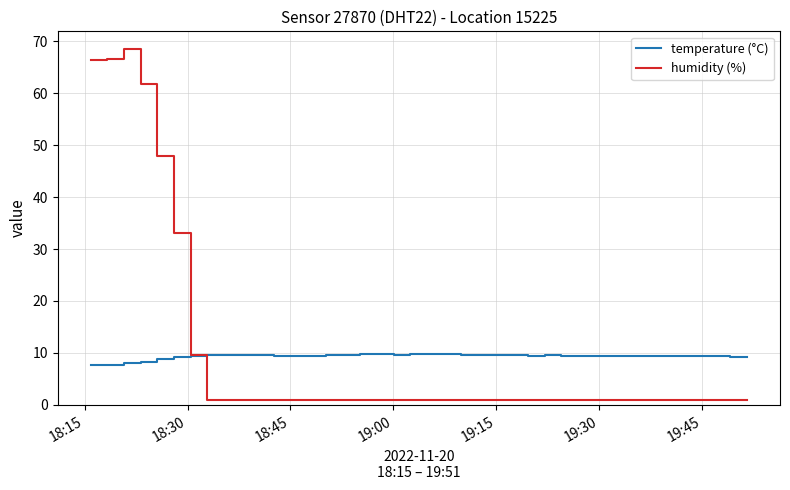

What is the greatest value displayed?

68.5